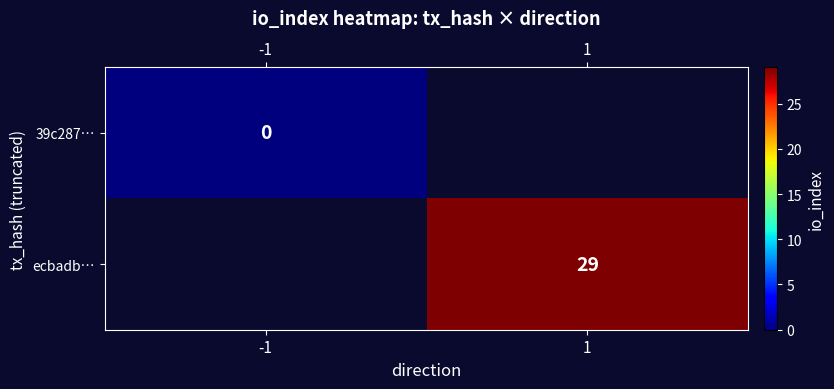

Between -1 and 1, which is larger?

1